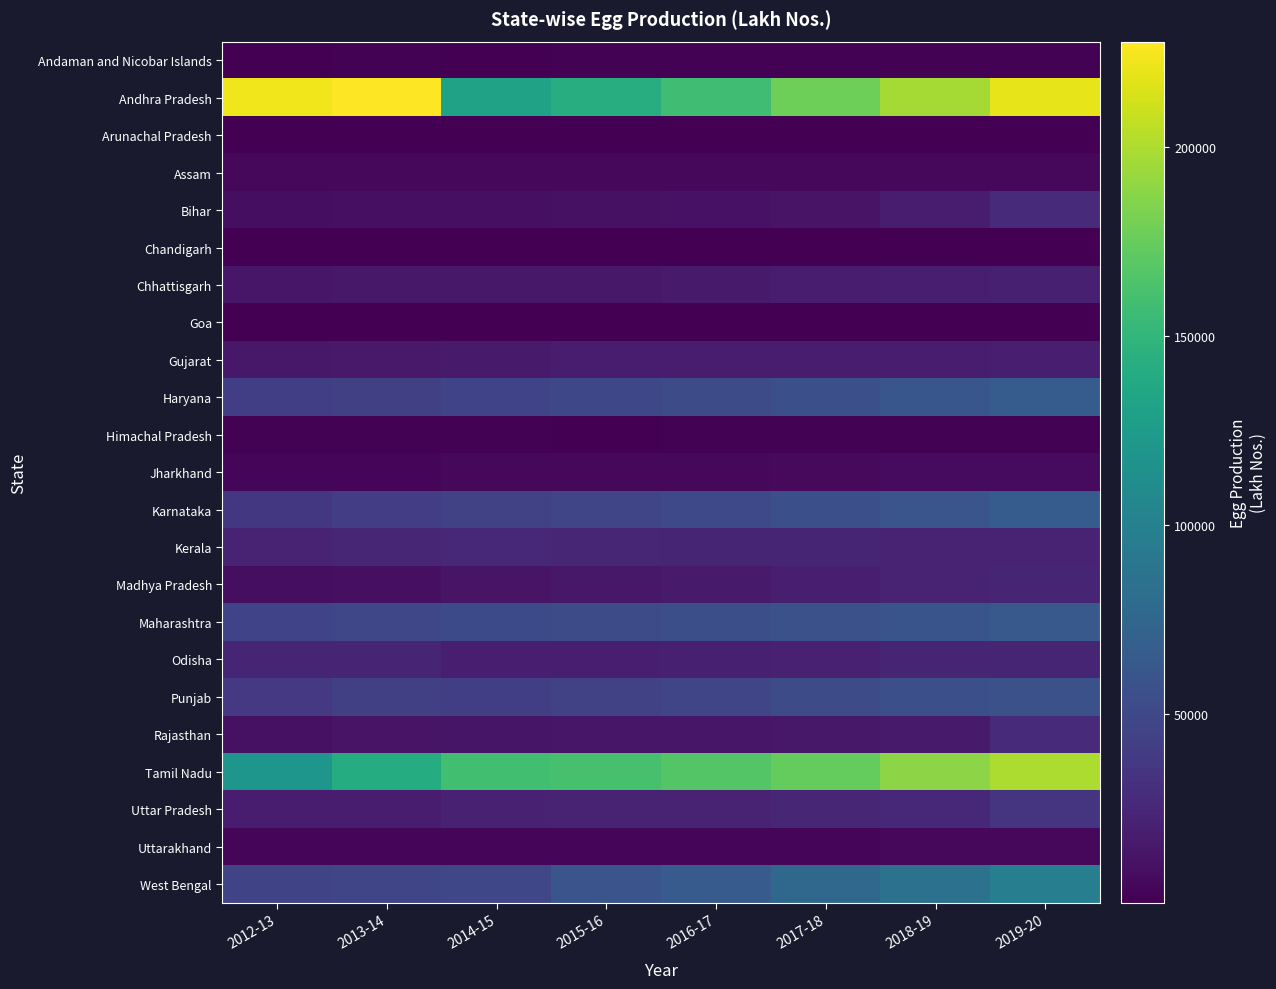

Which category has the highest value across all series?

2013-14